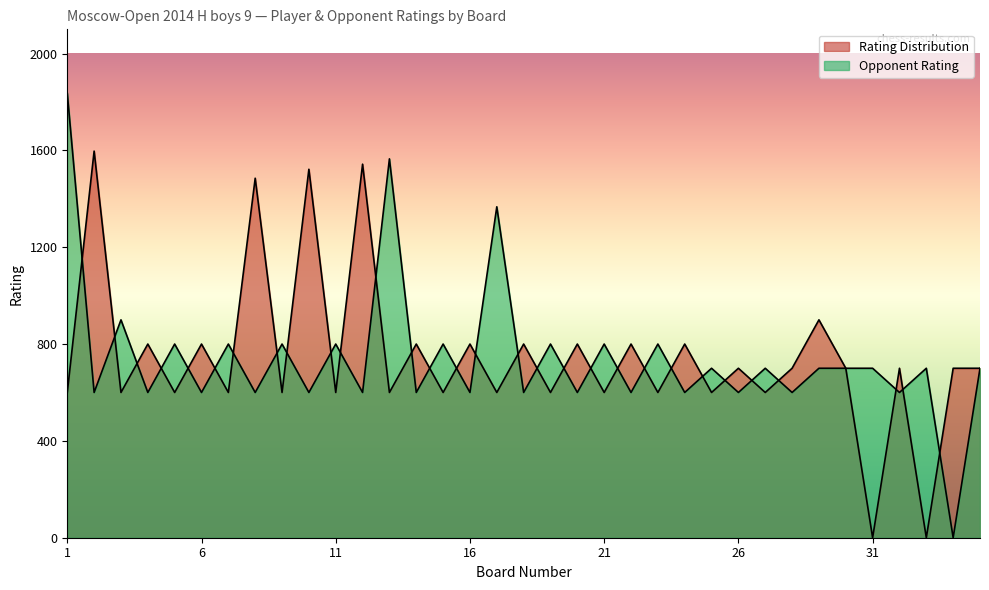

What is the difference between the maximum and minimum values in the Rating Distribution series?

1597